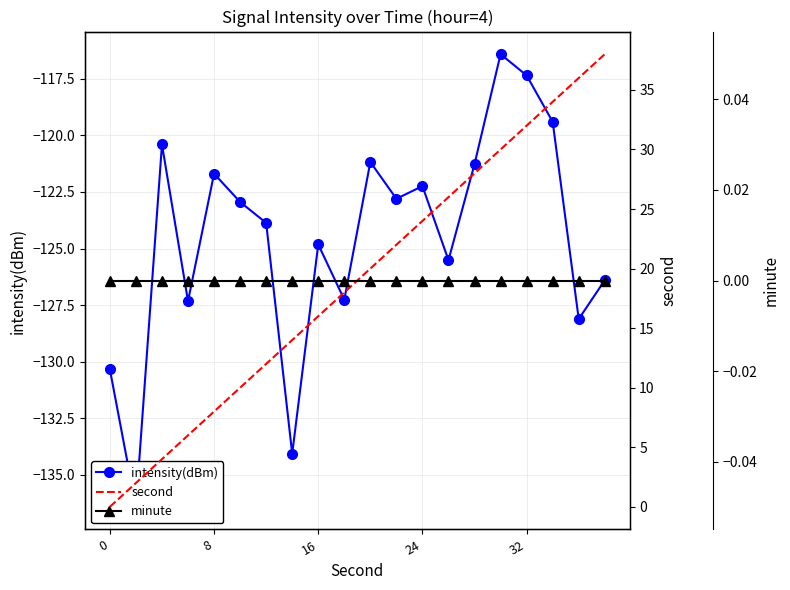

True or false: minute has more than 2 points higher than both neighbors.

False